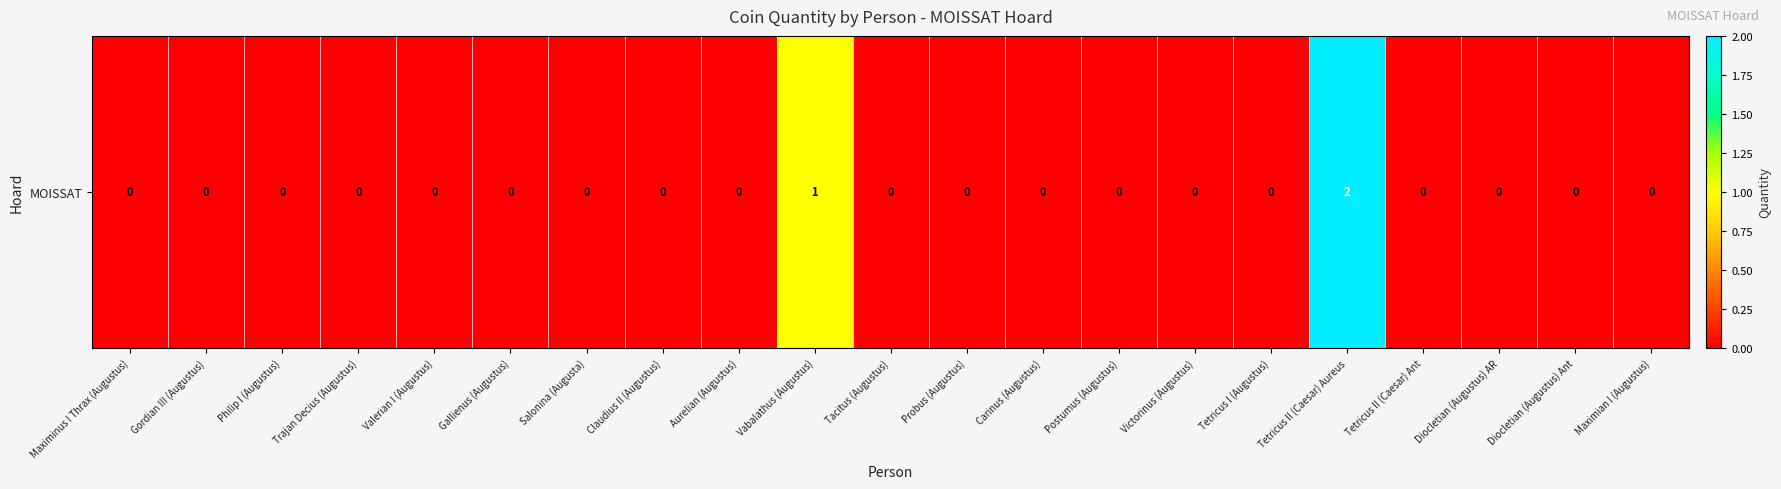

How many values are between 0 and 1?

20